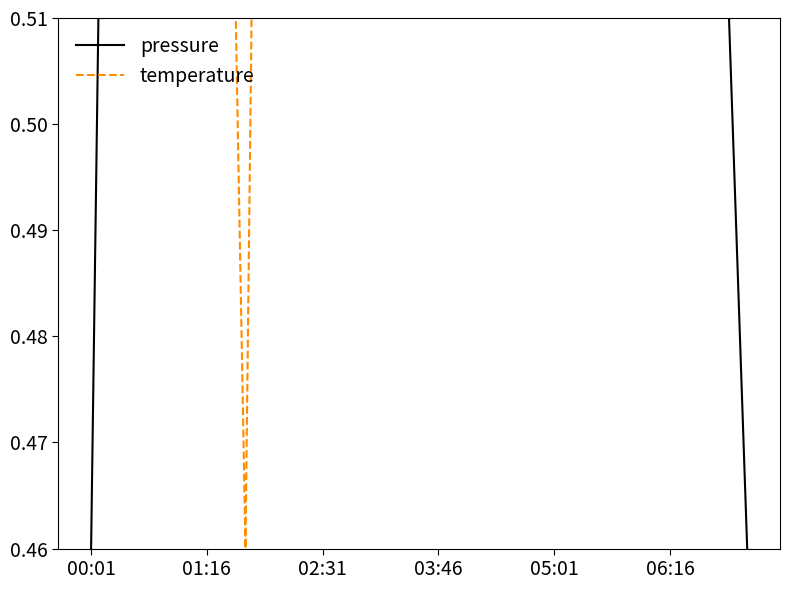

At which category does pressure reach its first local peak?

06:16